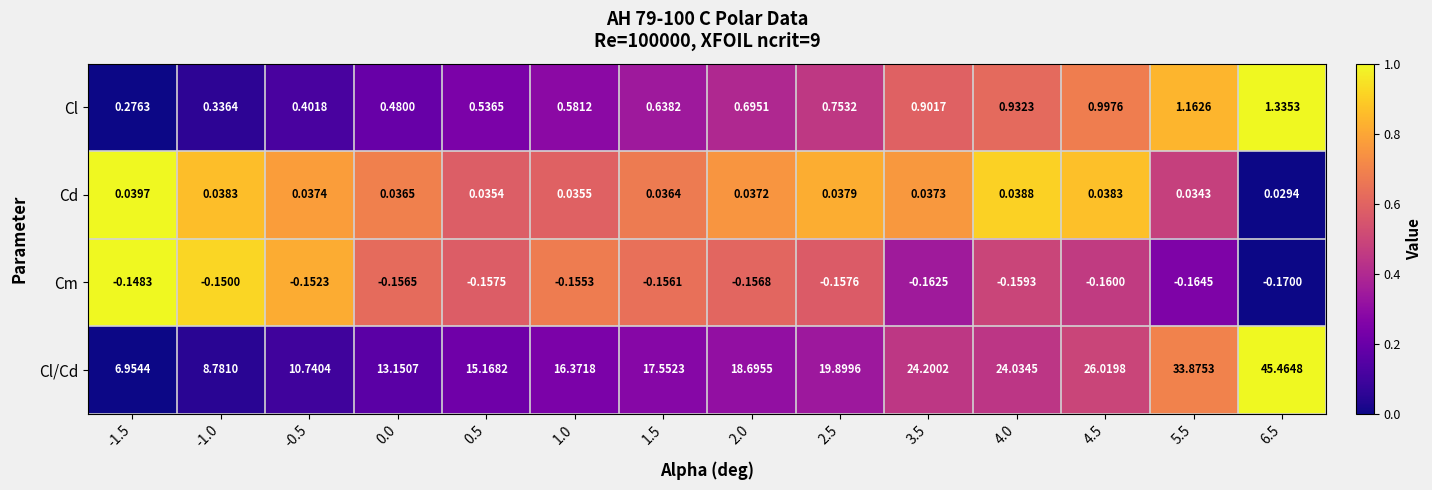

At which category is the sum across all series the highest?

6.5